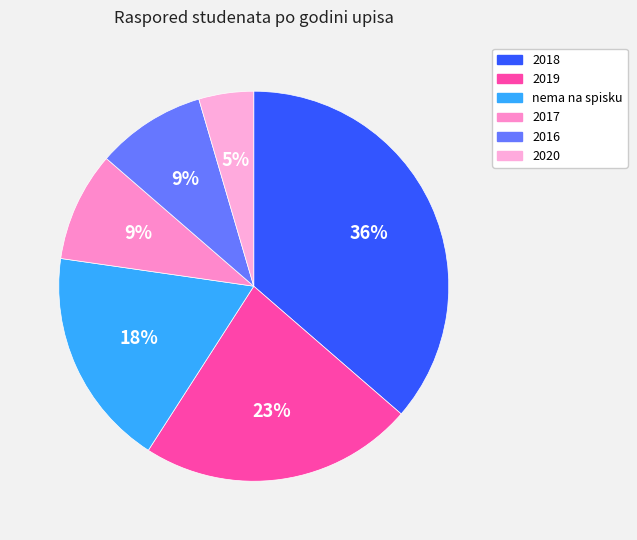

Which category has the smallest portion of the pie?

2020